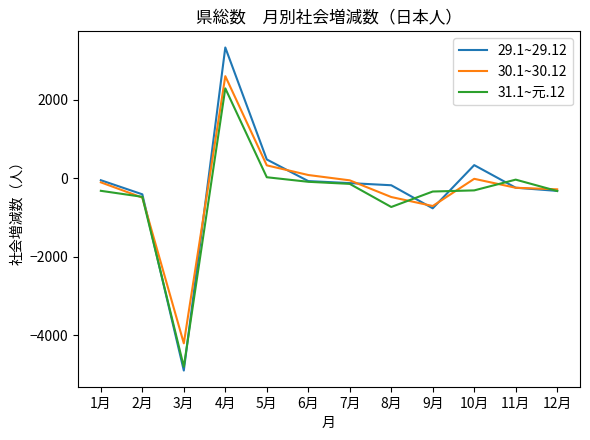

Between 3月 and 12月, which series saw the biggest shift?

29.1~29.12